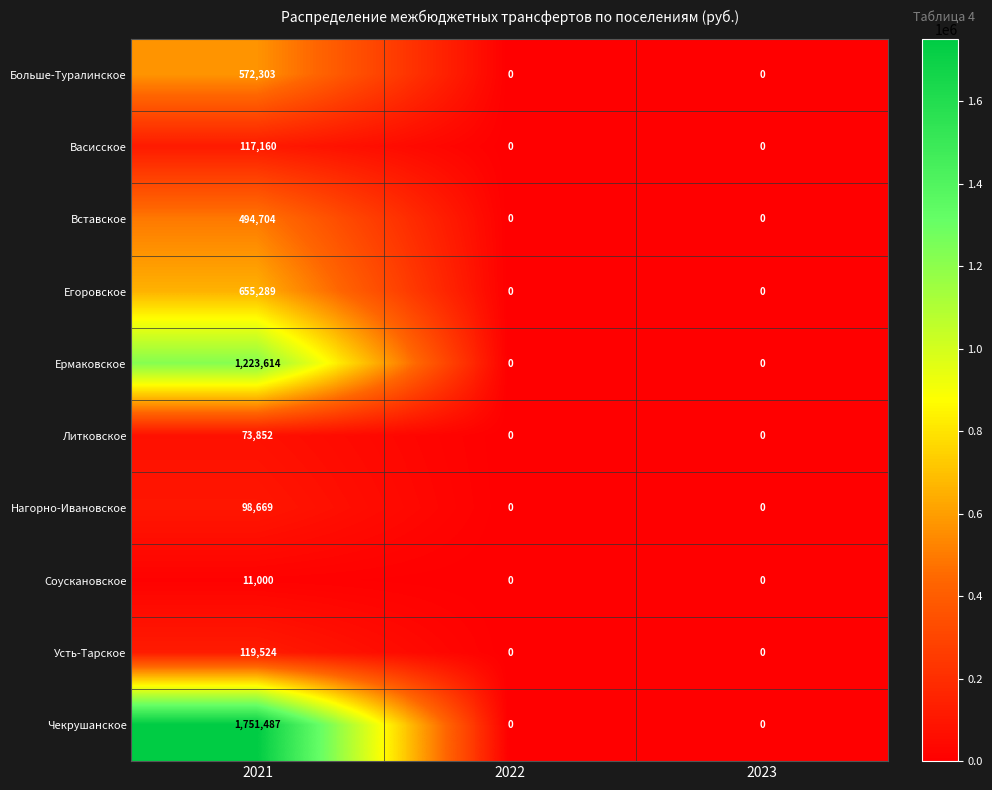

How many categories are shown in the chart?

3